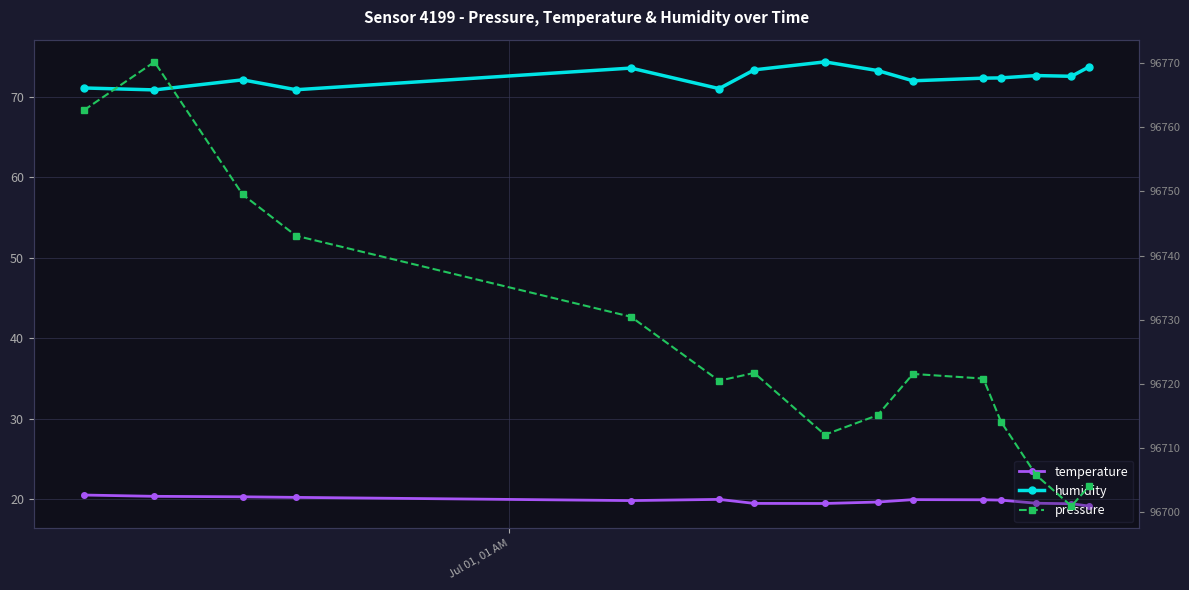

What is the smallest value displayed?

19.2